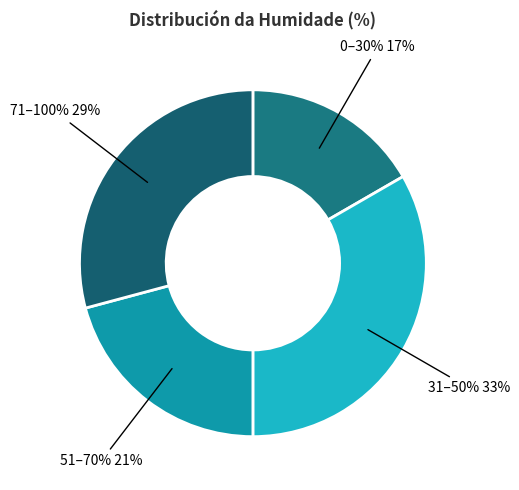

Is there any slice that represents more than half of the pie?

No